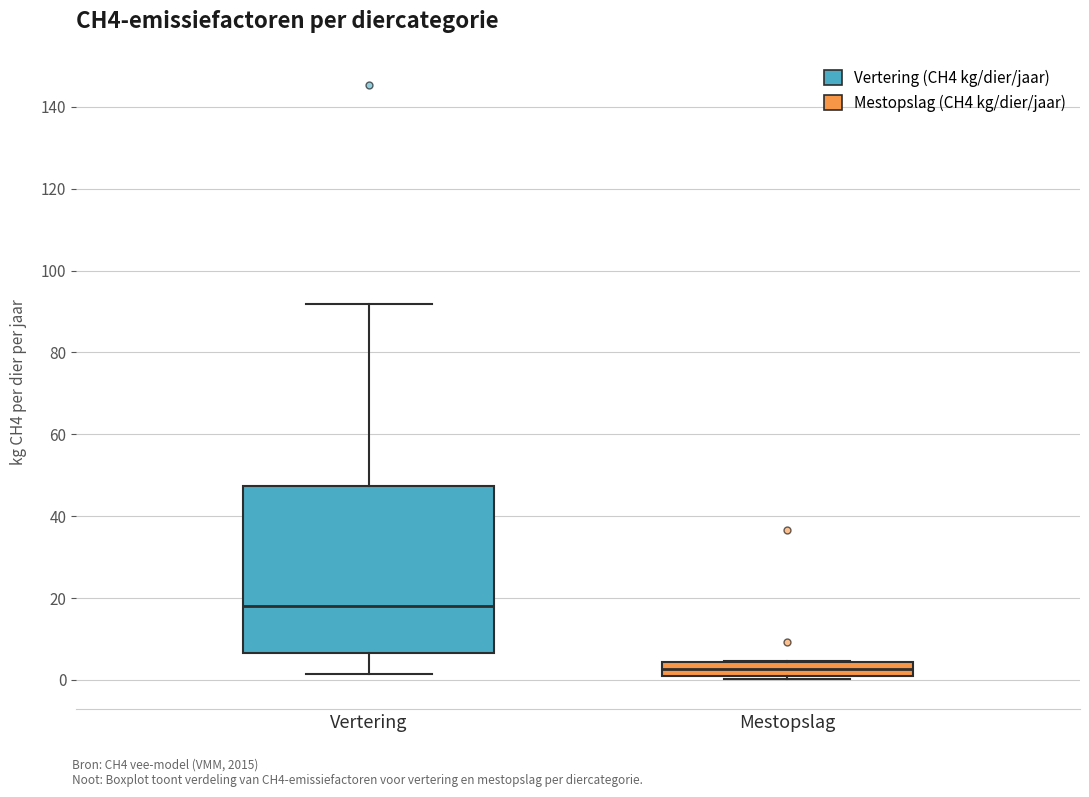

Reading left to right, read every box against the y-axis: the position of its median line, the range the box covers, and the ends of its whiskers. The values are not printed on the chart, so give them approximately, as read against the axis.

Vertering: median 18, box 6 to 48, whiskers 2 to 92
Mestopslag: median 2 (inside the box), box 2 to 4, whiskers 0 to 4